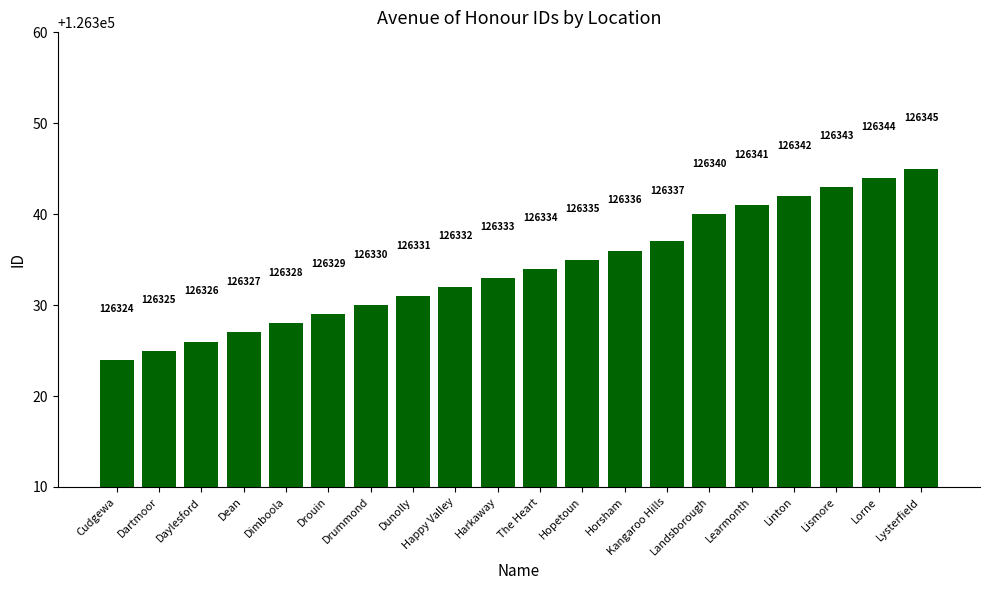

At which label is the value closest to 126334?

The Heart